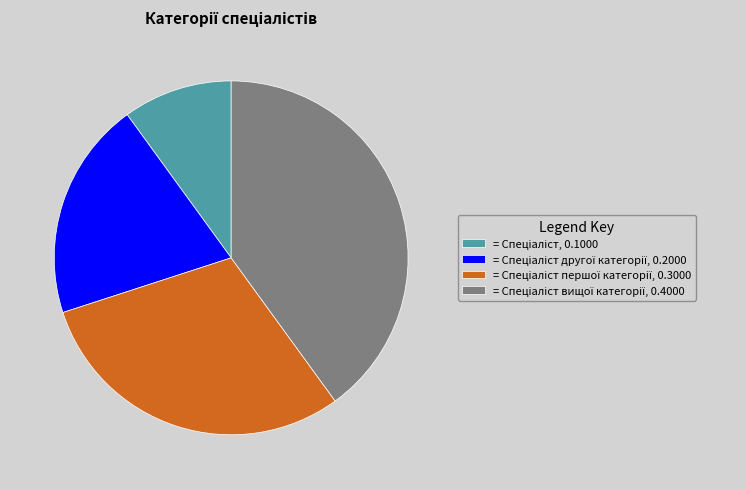

Is there a majority slice in this chart?

No